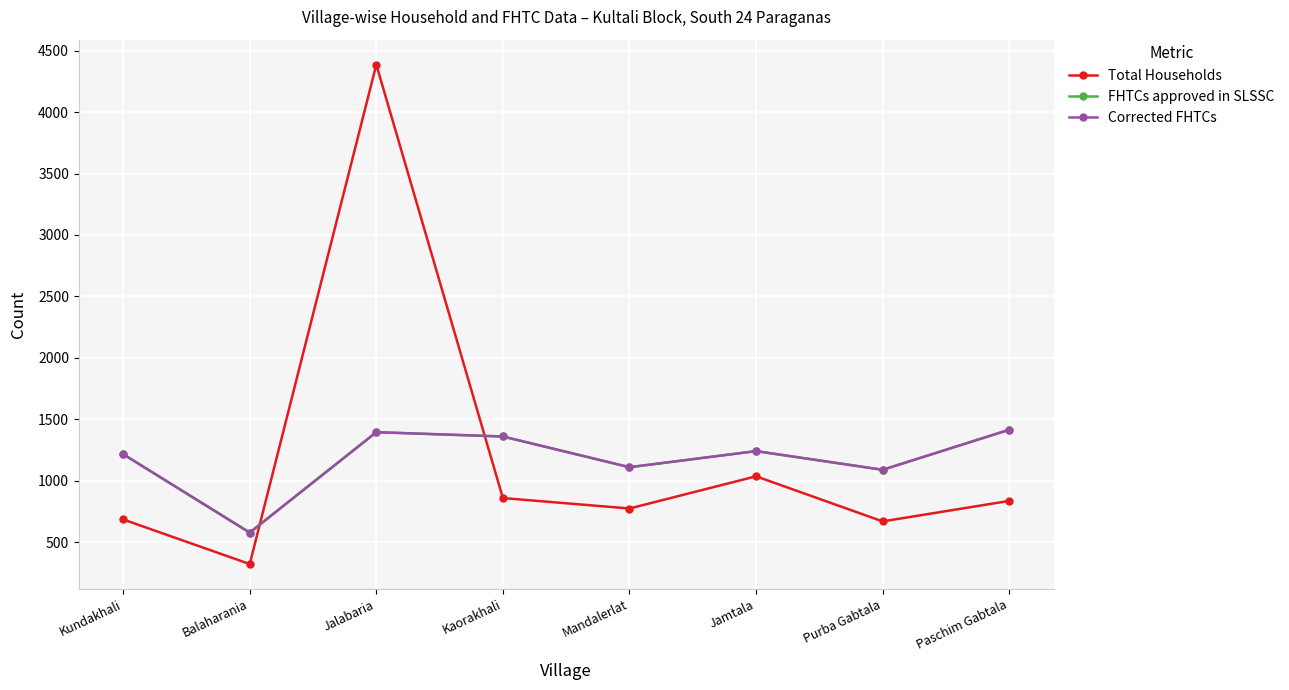

Which category has the lowest value across all series?

Balaharania